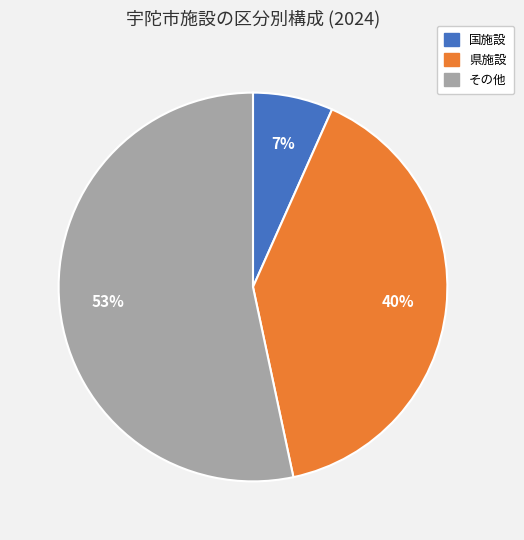

Count the number of slices in the pie.

3